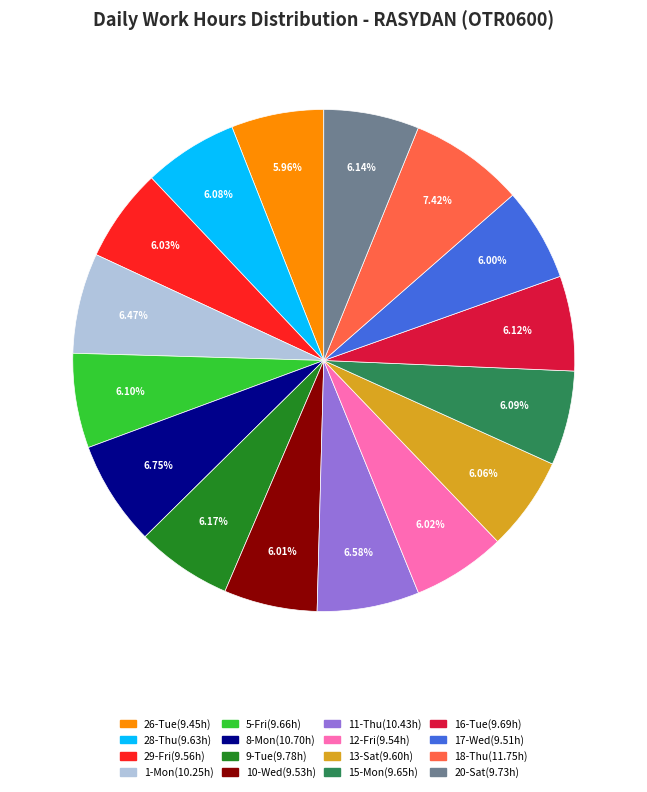

What is the largest slice in the pie chart?

18-Thu